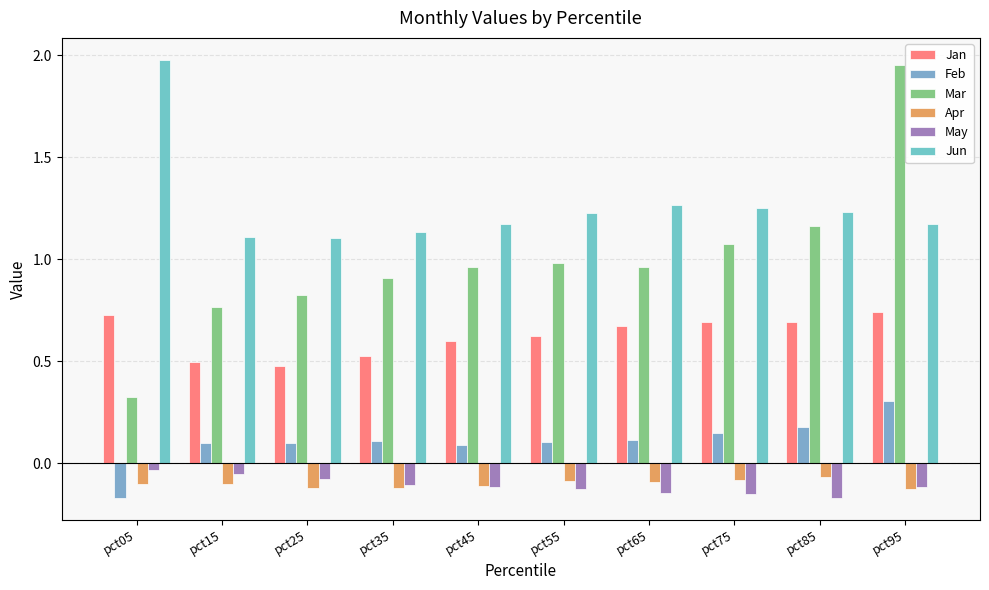

What is the value of the Feb bar at the 10th from the left?

0.3